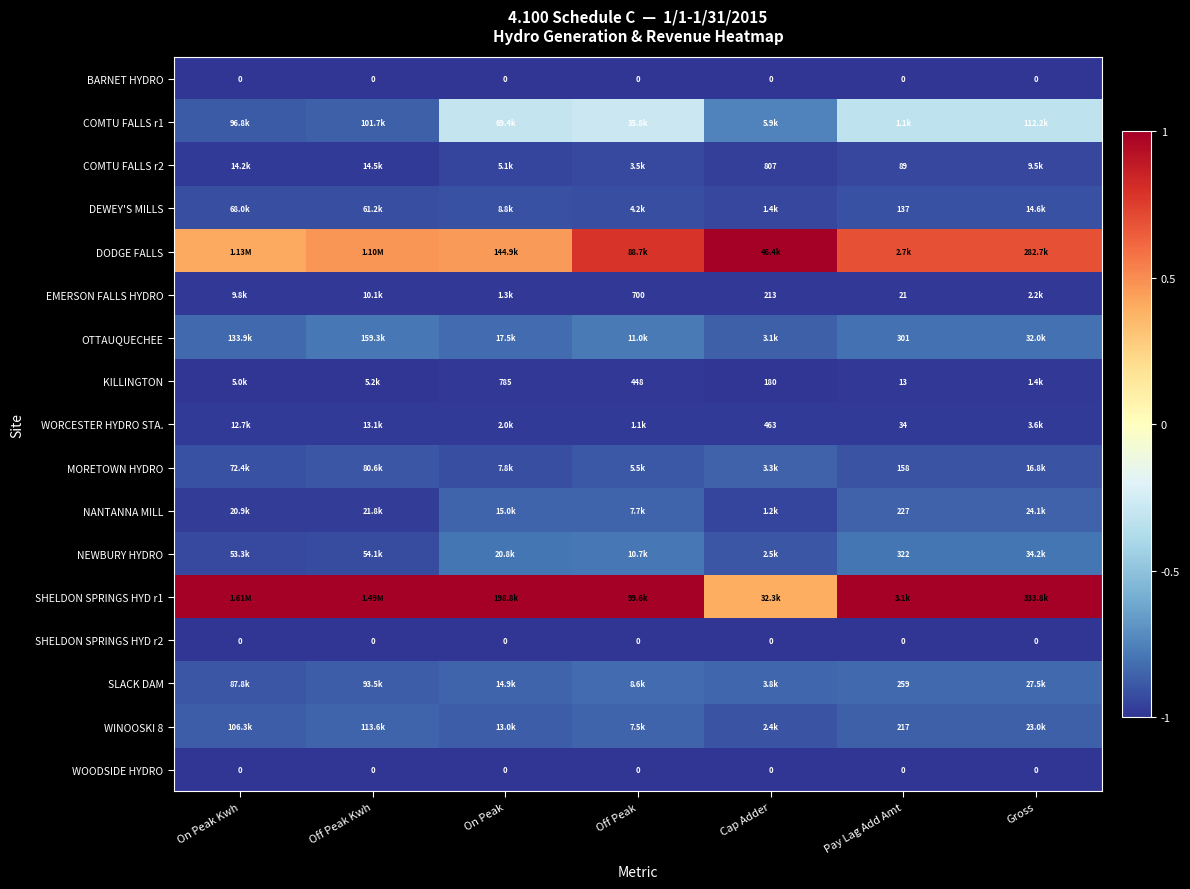

What is the difference between the highest and lowest values at On Peak?

2.0